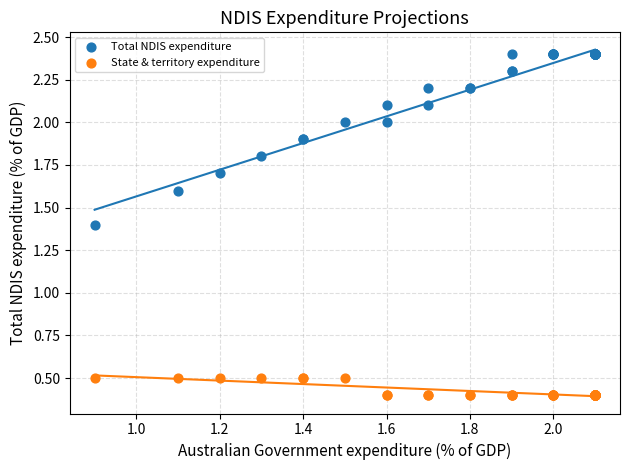

What is the X range (max minus min) for the scatter plot?

1.2